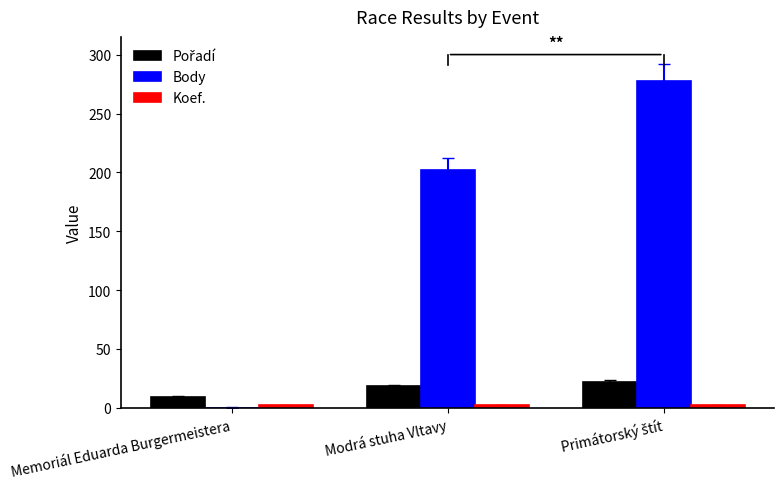

Does the chart contain stacked bars?

No